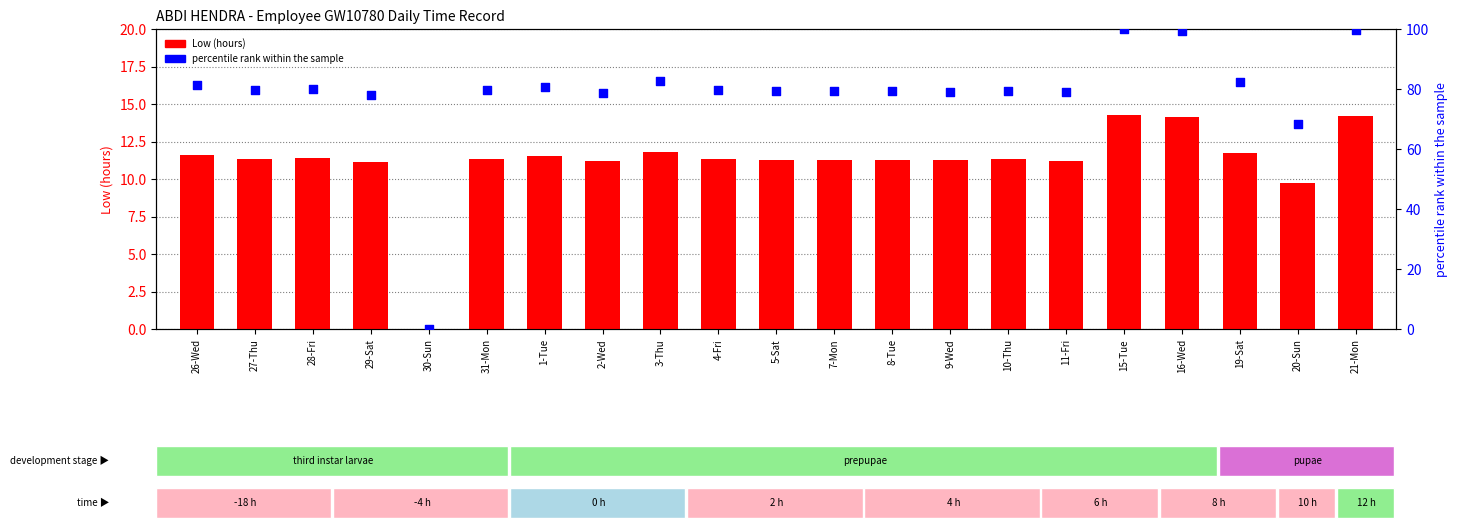

At which category is the sum across all series the highest?

15-Tue